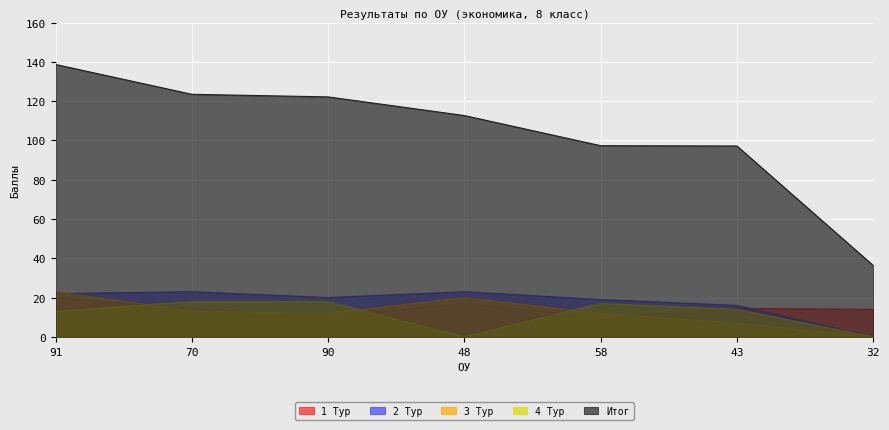

Reading right to left, extract all data points from this chart.

1 Тур: 32=14.0	43=14.5	58=10.0	48=17.0	90=10.5	70=14.5	91=20.0
2 Тур: 32=0.0	43=16.0	58=19.0	48=23.0	90=20.0	70=23.0	91=22.0
3 Тур: 32=0.0	43=7.0	58=12.0	48=20.0	90=12.0	70=13.0	91=23.0
4 Тур: 32=0.0	43=14.0	58=17.0	48=0.0	90=18.0	70=18.0	91=13.0
Итог: 32=36.3	43=97.2	58=97.3	48=112.7	90=122.2	70=123.5	91=138.7